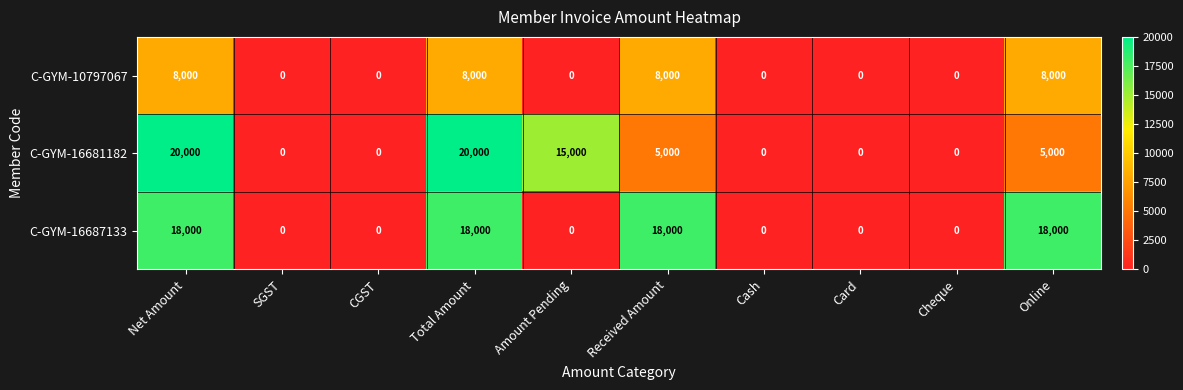

Which series has the largest range (max minus min)?

C-GYM-16681182